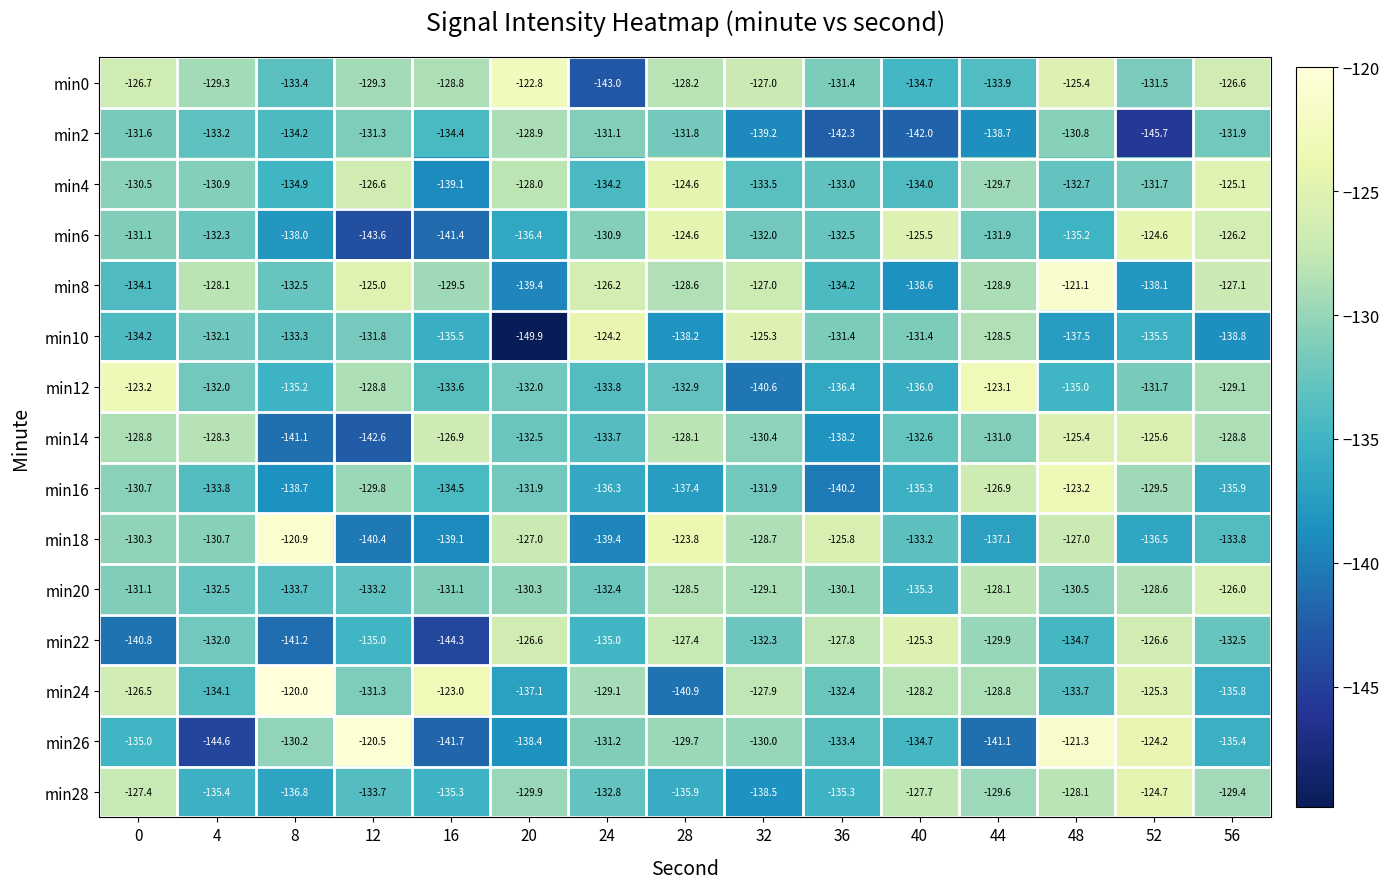

Where does the min26 series first go above -133?

8